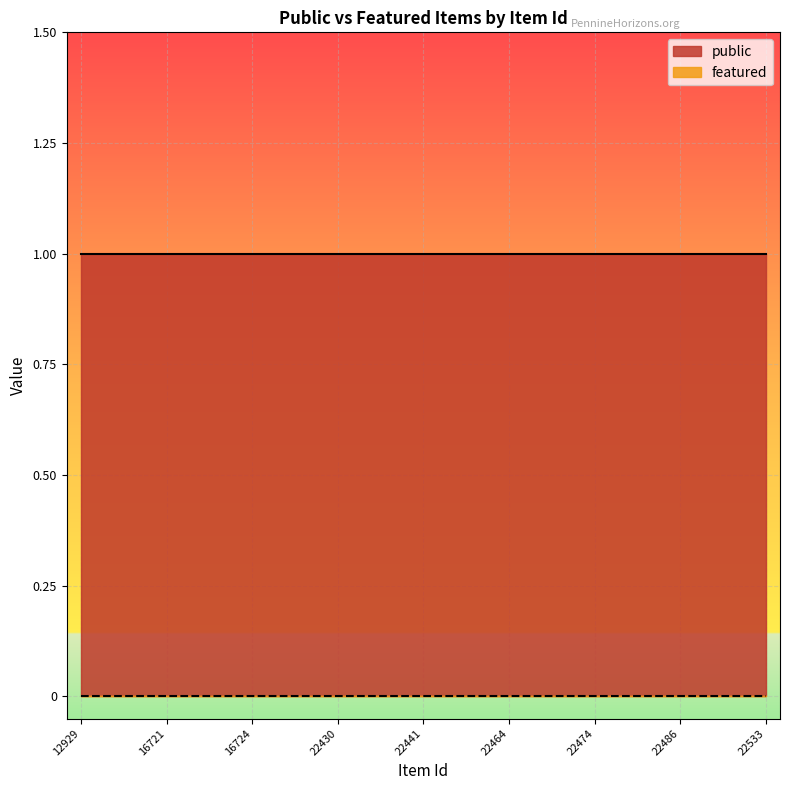

Reading left to right, transcribe all the data shown in this chart.

public: 12929=1	16714=1	16719=1	16721=1	16722=1	16723=1	16724=1	16728=1	22419=1	22430=1	22431=1	22432=1	22441=1	22447=1	22457=1	22464=1	22465=1	22469=1	22474=1	22482=1	22484=1	22486=1	22504=1	22527=1	22533=1
featured: 12929=0	16714=0	16719=0	16721=0	16722=0	16723=0	16724=0	16728=0	22419=0	22430=0	22431=0	22432=0	22441=0	22447=0	22457=0	22464=0	22465=0	22469=0	22474=0	22482=0	22484=0	22486=0	22504=0	22527=0	22533=0